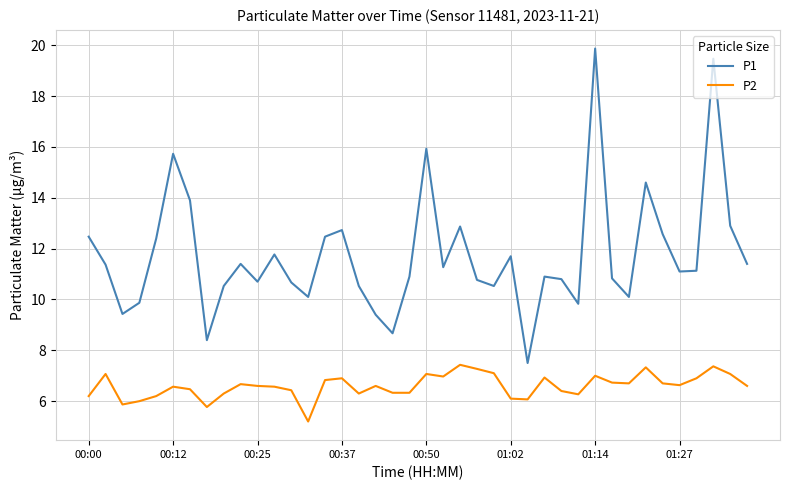

Rank the series by their average value, from highest to lowest.

P1, P2